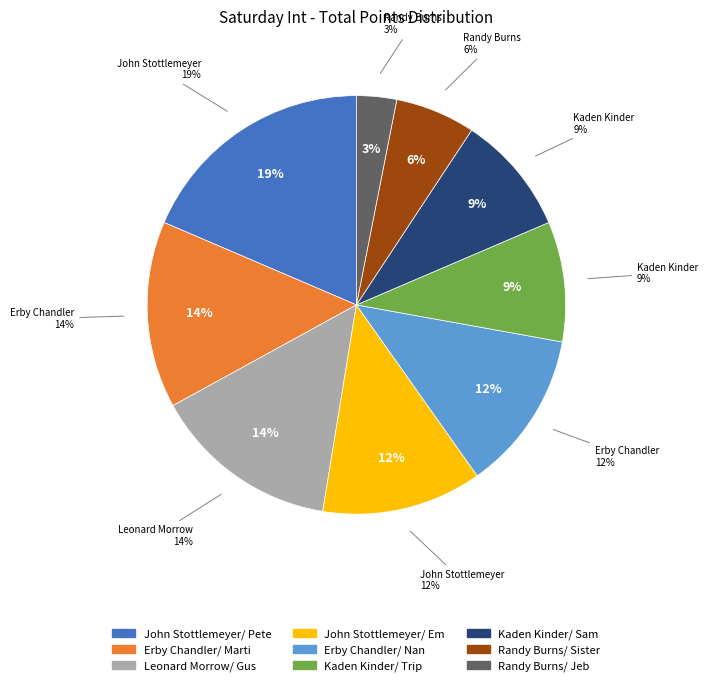

To the nearest percent, what percentage of the pie is John Stottlemeyer/ Pete?

19%